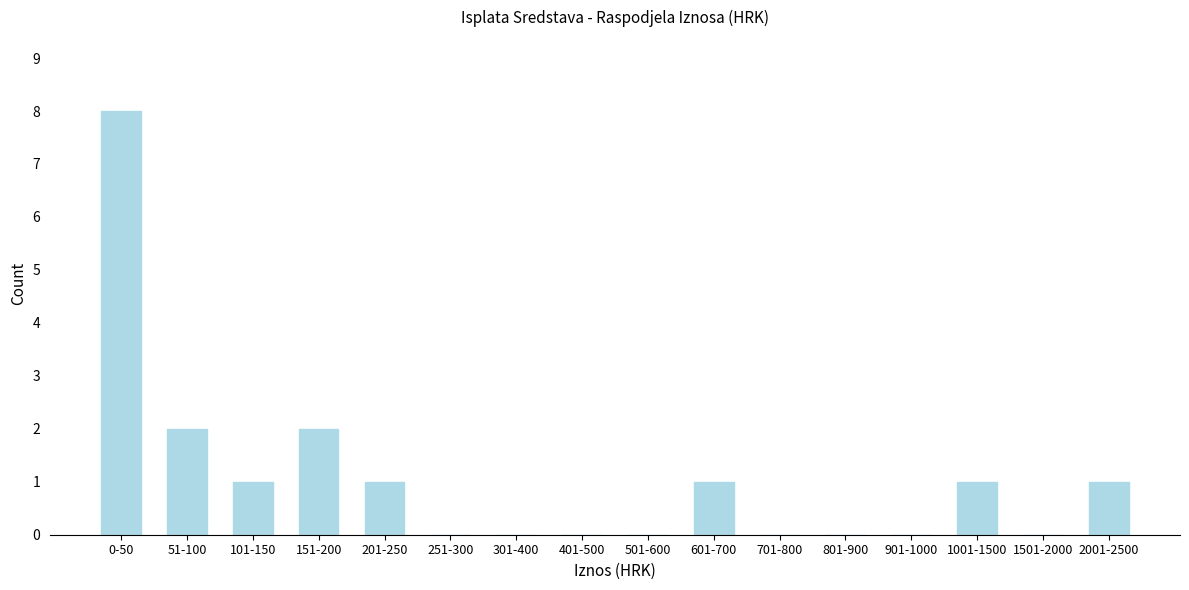

Reading left to right, list all the values displayed in this chart.

0-50=8	51-100=2	101-150=1	151-200=2	201-250=1	251-300=0	301-400=0	401-500=0	501-600=0	601-700=1	701-800=0	801-900=0	901-1000=0	1001-1500=1	1501-2000=0	2001-2500=1